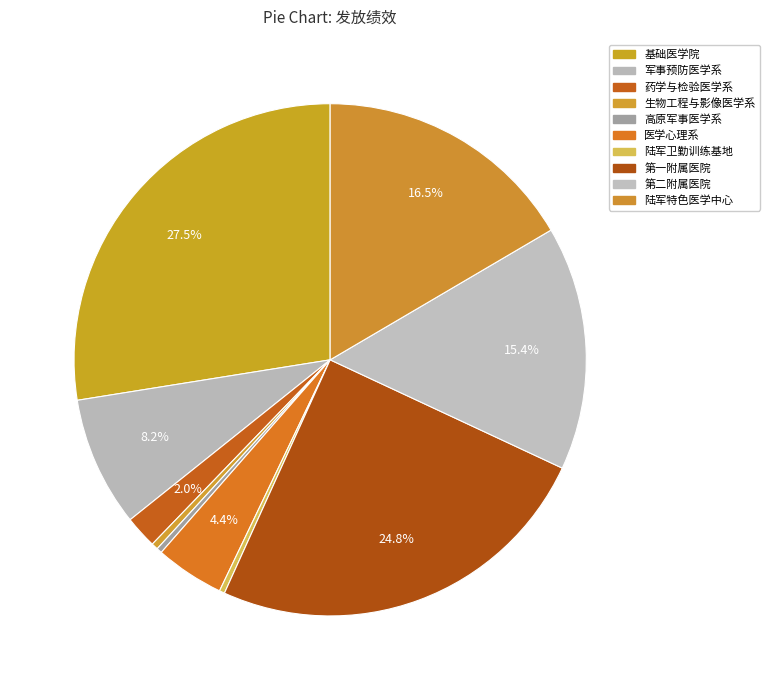

How many slices are in this pie chart?

10